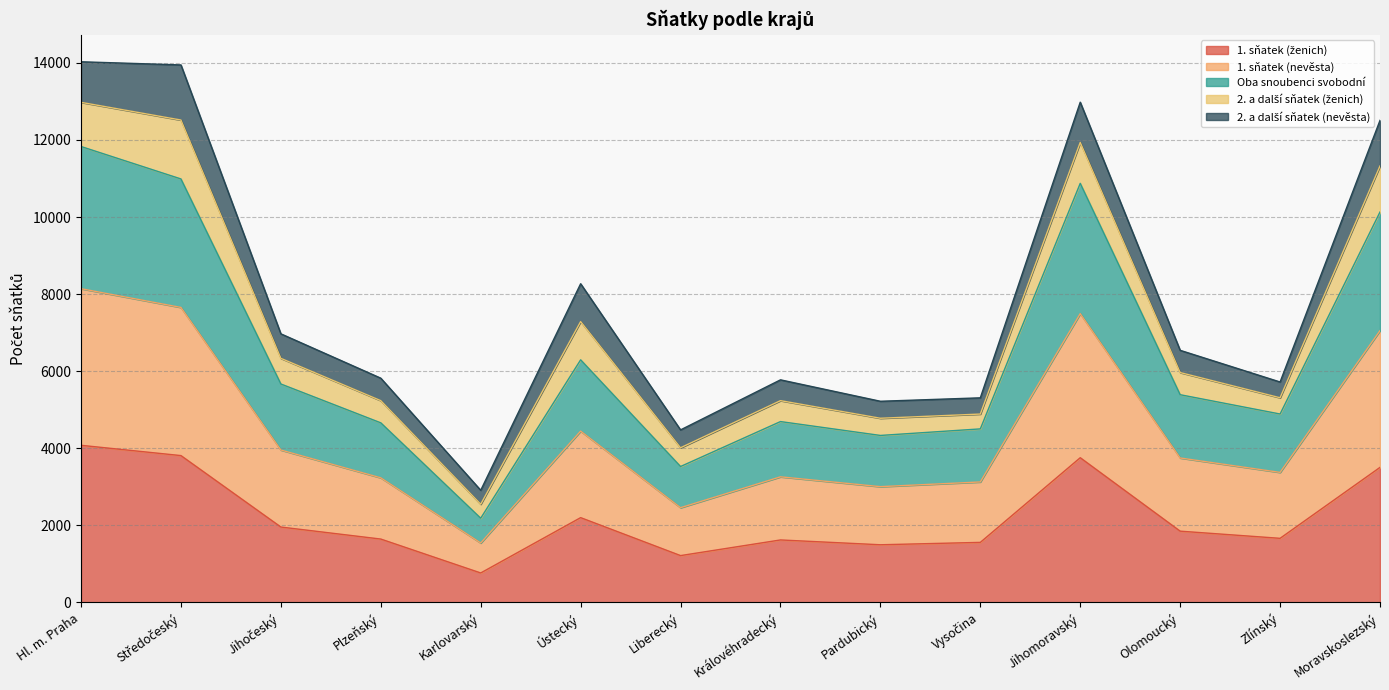

How many data points does each series have?

14